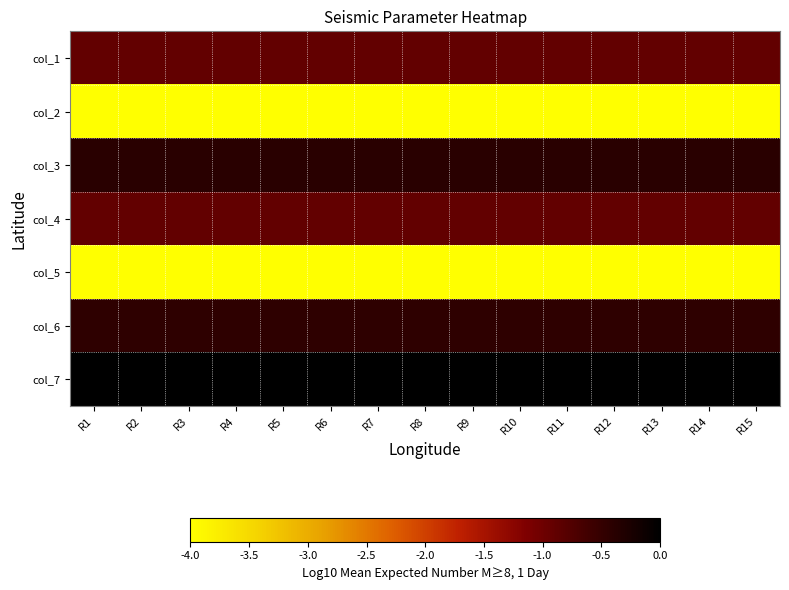

Rank the series by their maximum value, from lowest to highest.

col_2, col_5, col_1, col_4, col_6, col_3, col_7